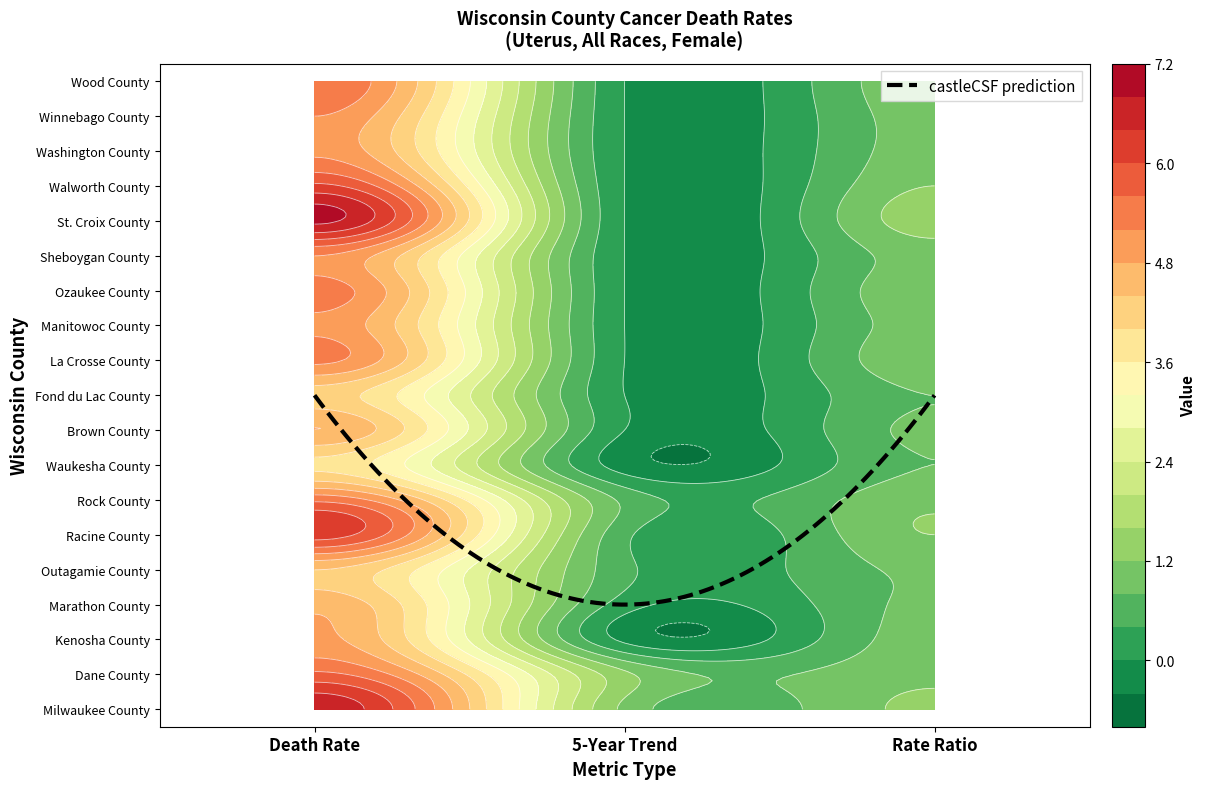

At which label does Milwaukee County reach its peak?

Death Rate